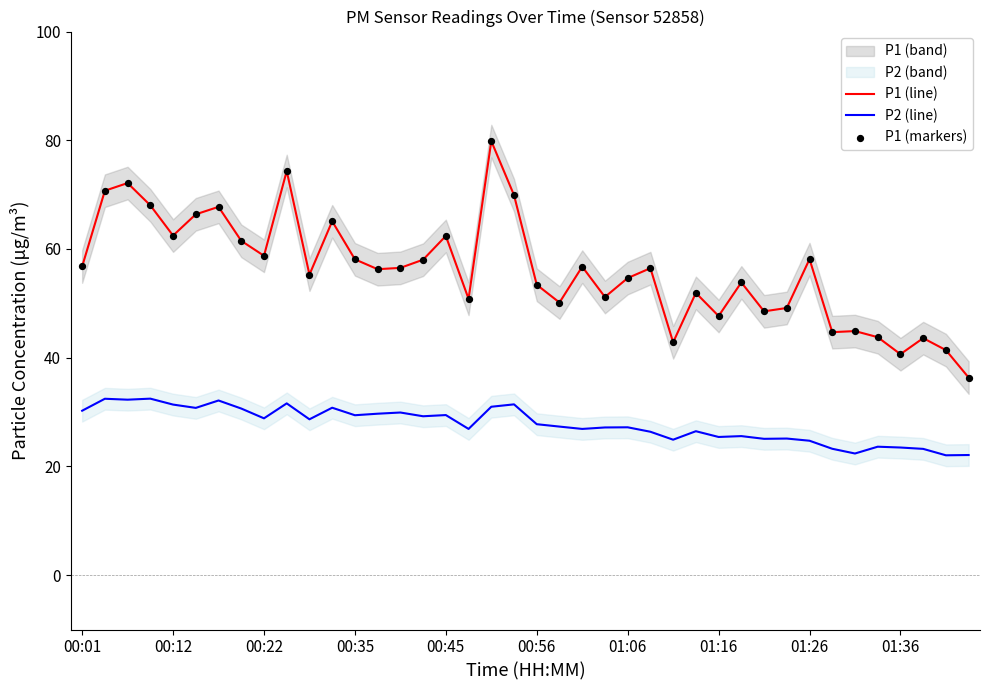

Which series contains the lowest Y value?

P2 (line)